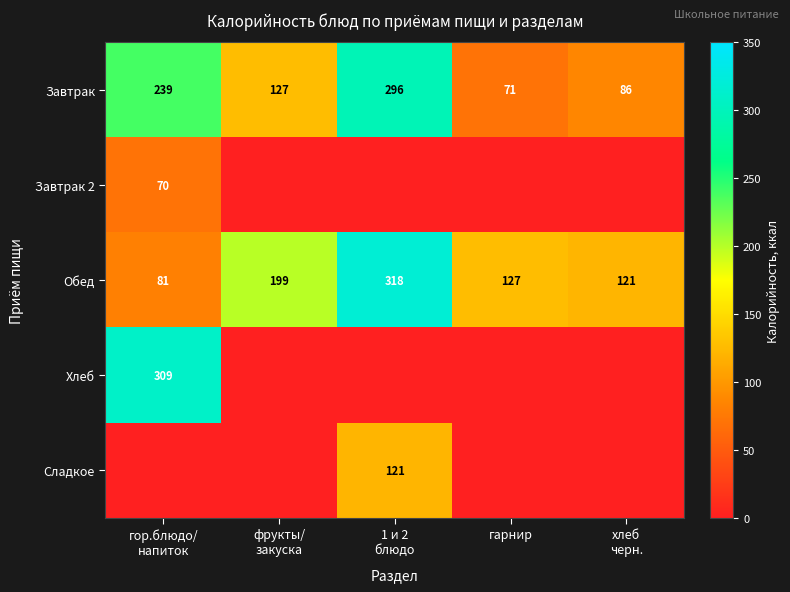

What is the difference between the maximum and minimum values in the Завтрак series?

225